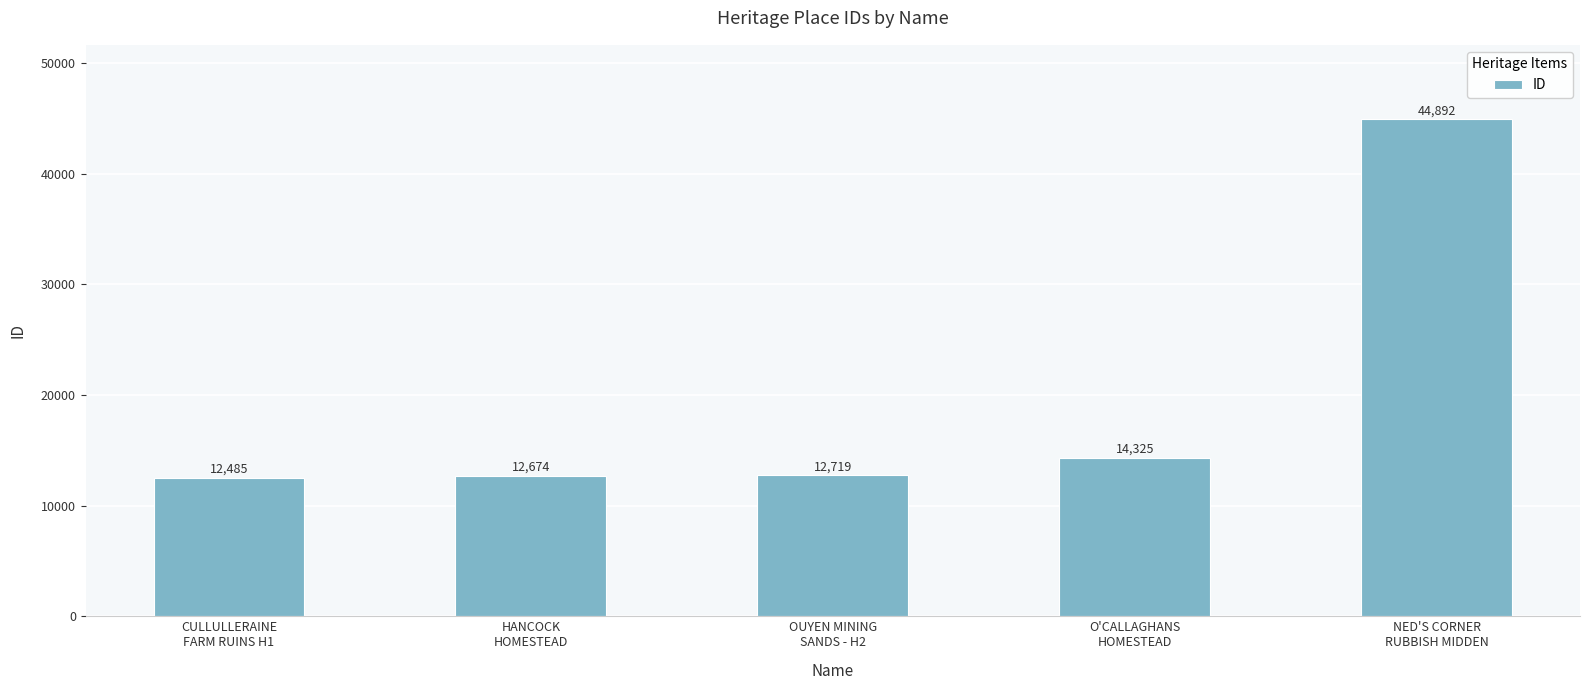

At which category does the chart reach its peak across all series?

NED'S CORNER
RUBBISH MIDDEN